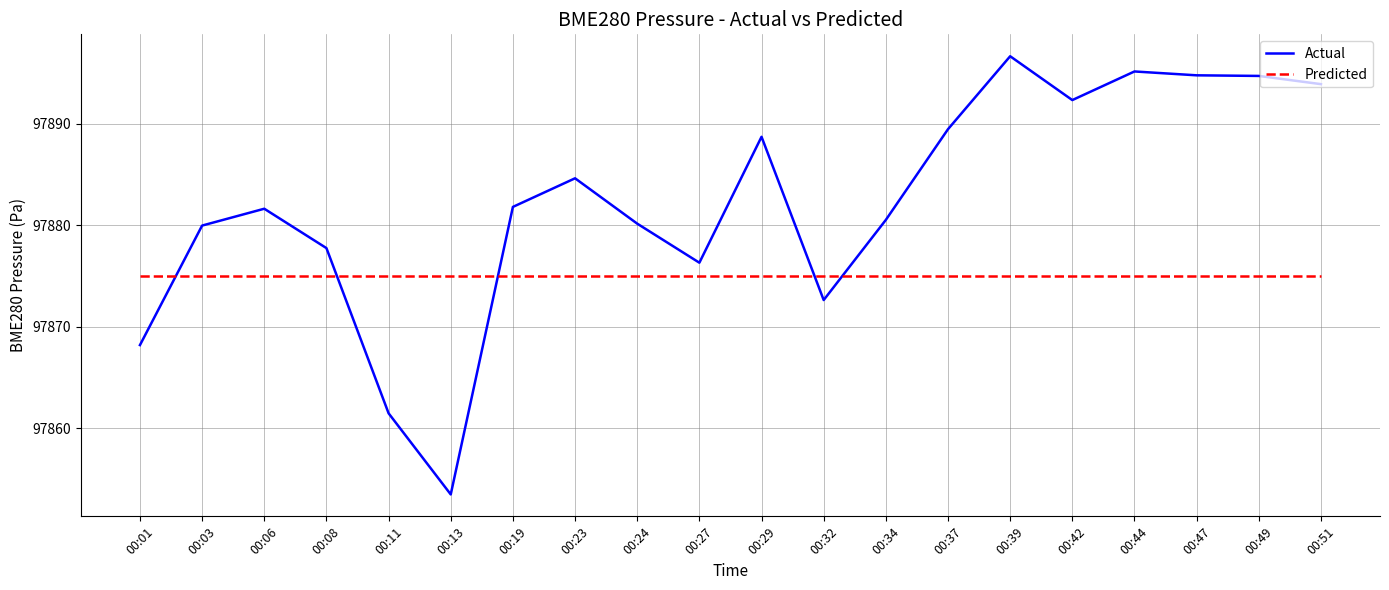

List the series in order of their peak value, lowest first.

Predicted, Actual